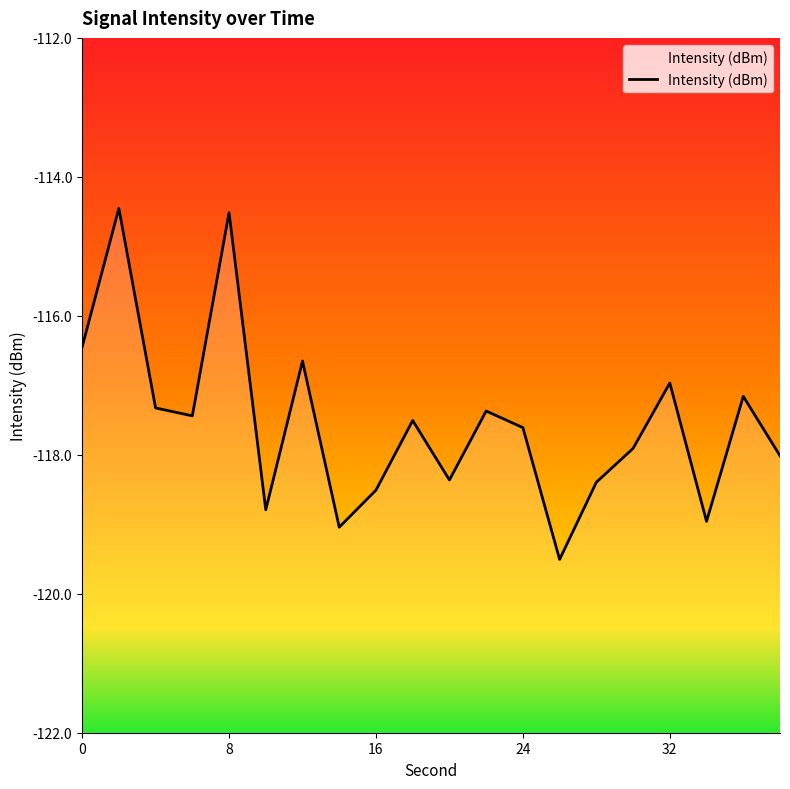

Does the chart display data point markers on the line(s)?

No